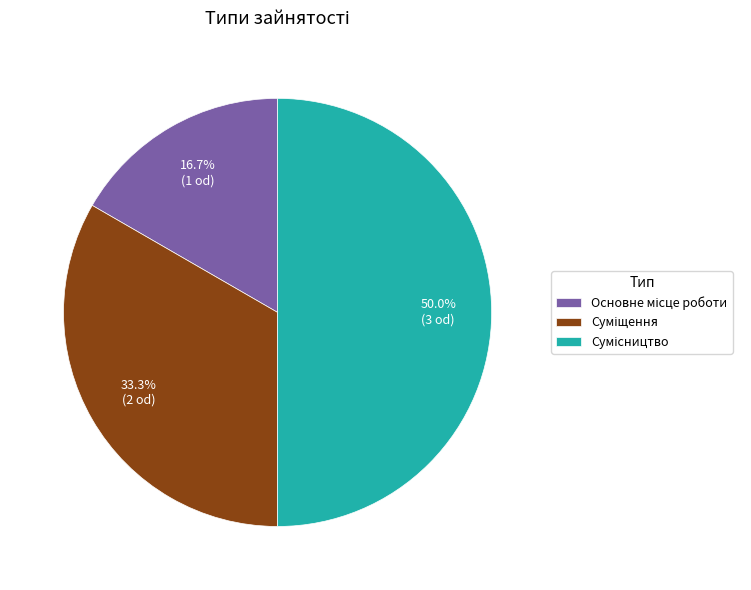

Count the number of slices in the pie.

3